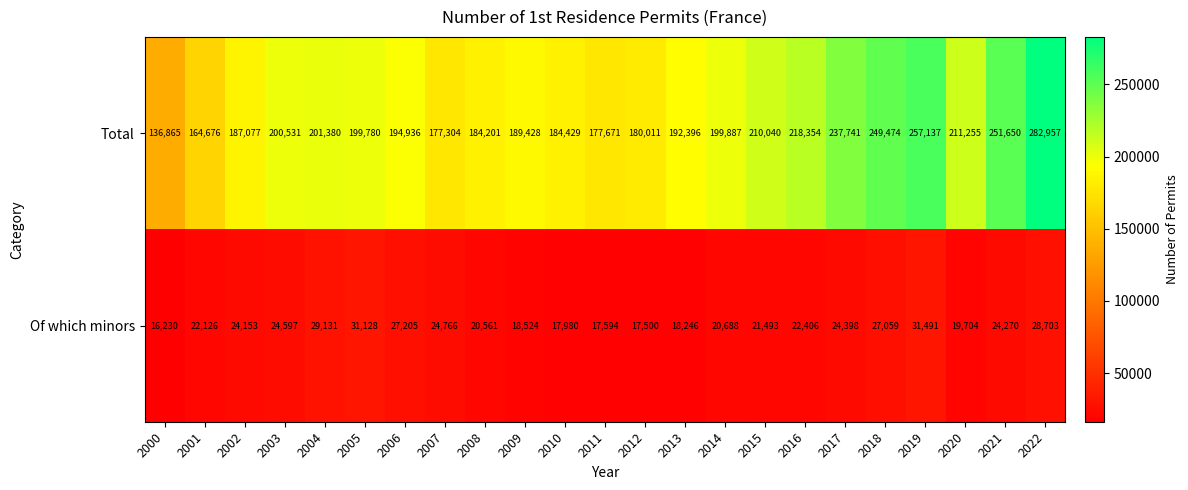

Is it true that Of which minors equals 28703 at 2022?

True